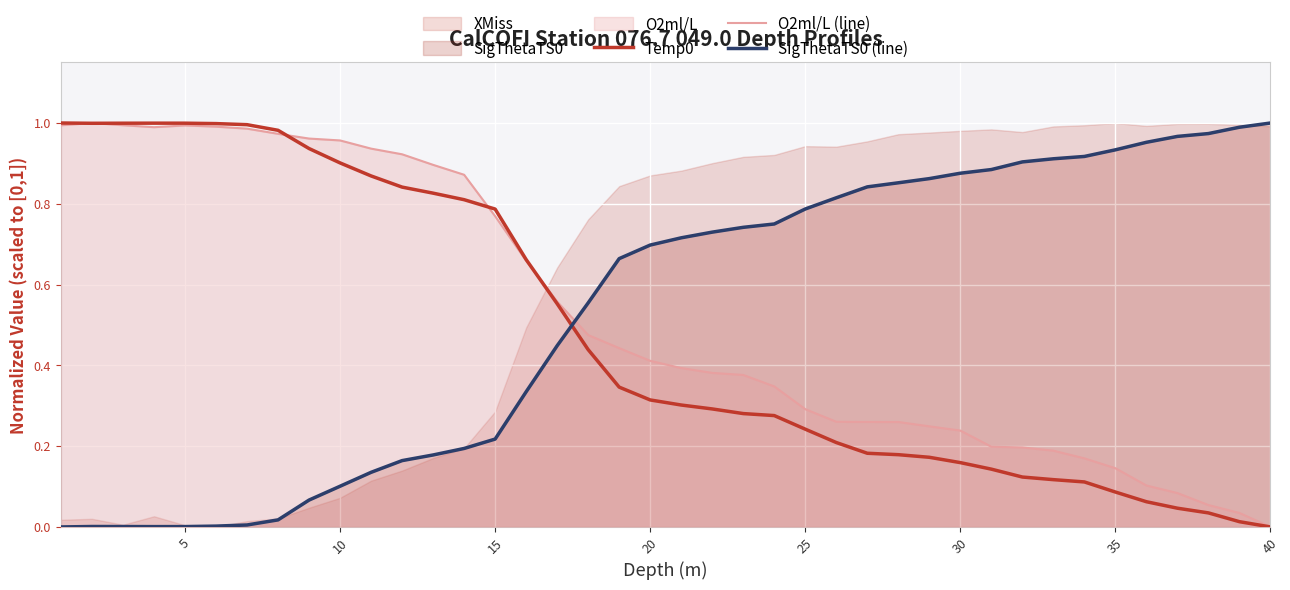

What is the difference between the highest and lowest values at 5?

1.0